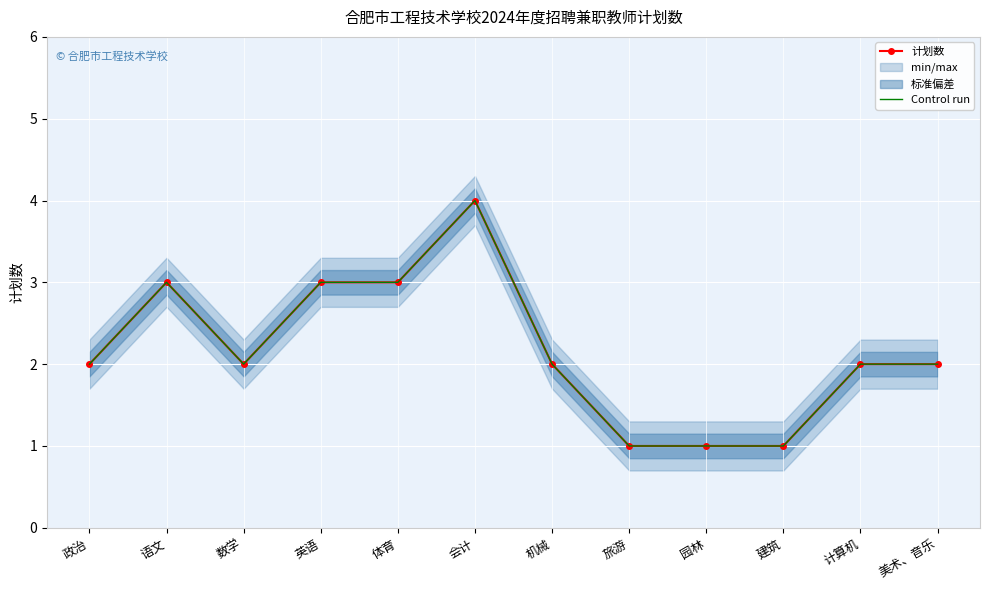

How many values in the Control run series are below 2?

3